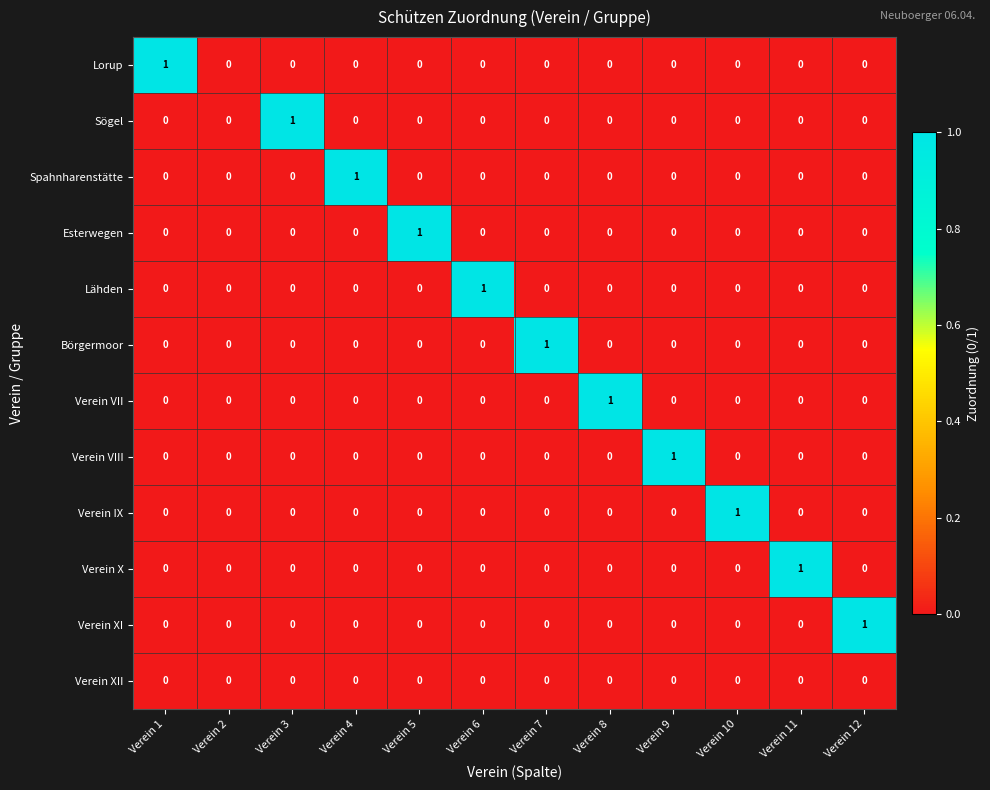

How many Sögel values are between 0 and 1?

12